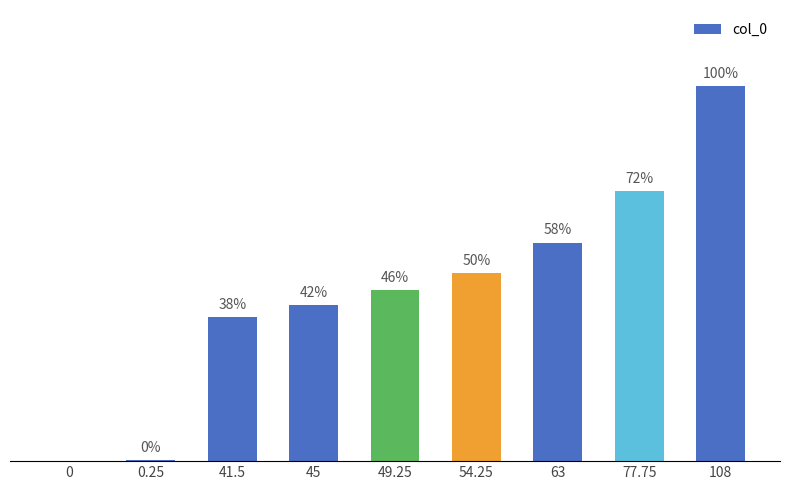

Are the bars horizontal?

No